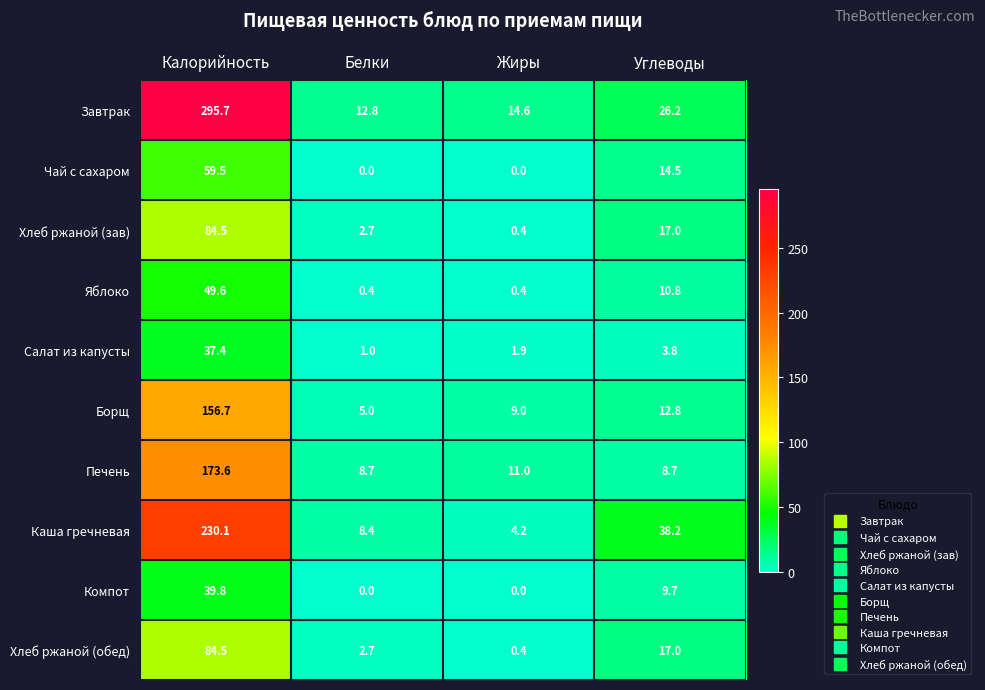

What is the total value across all series at Калорийность?

1211.4